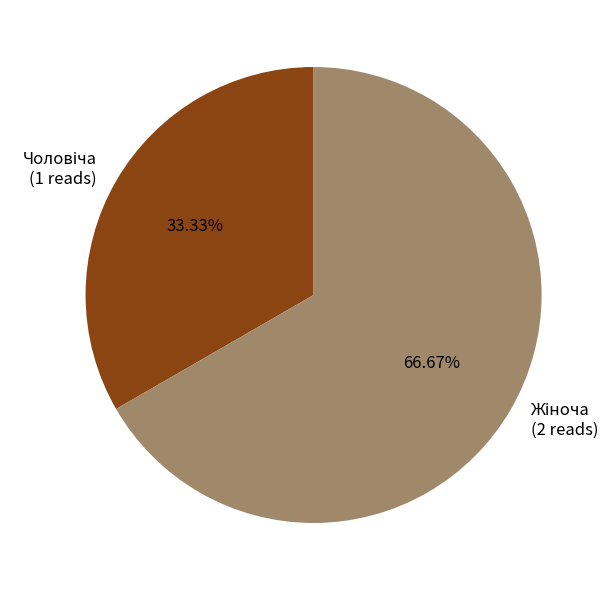

Does any single category account for the majority?

Yes